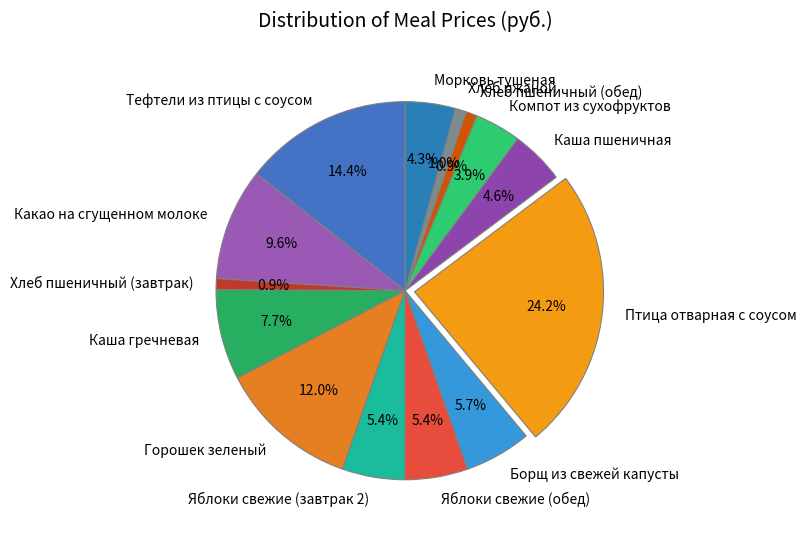

How much of the chart is everything except Яблоки свежие (обед)?

94.6%